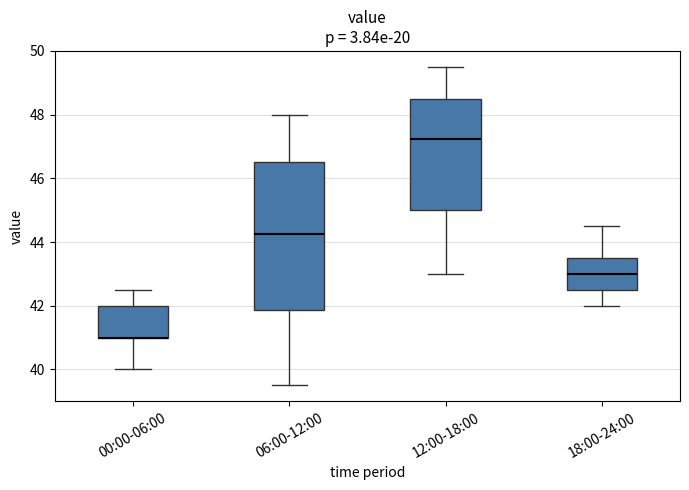

Which box is the tallest, from its lower edge to its upper edge?

06:00-12:00